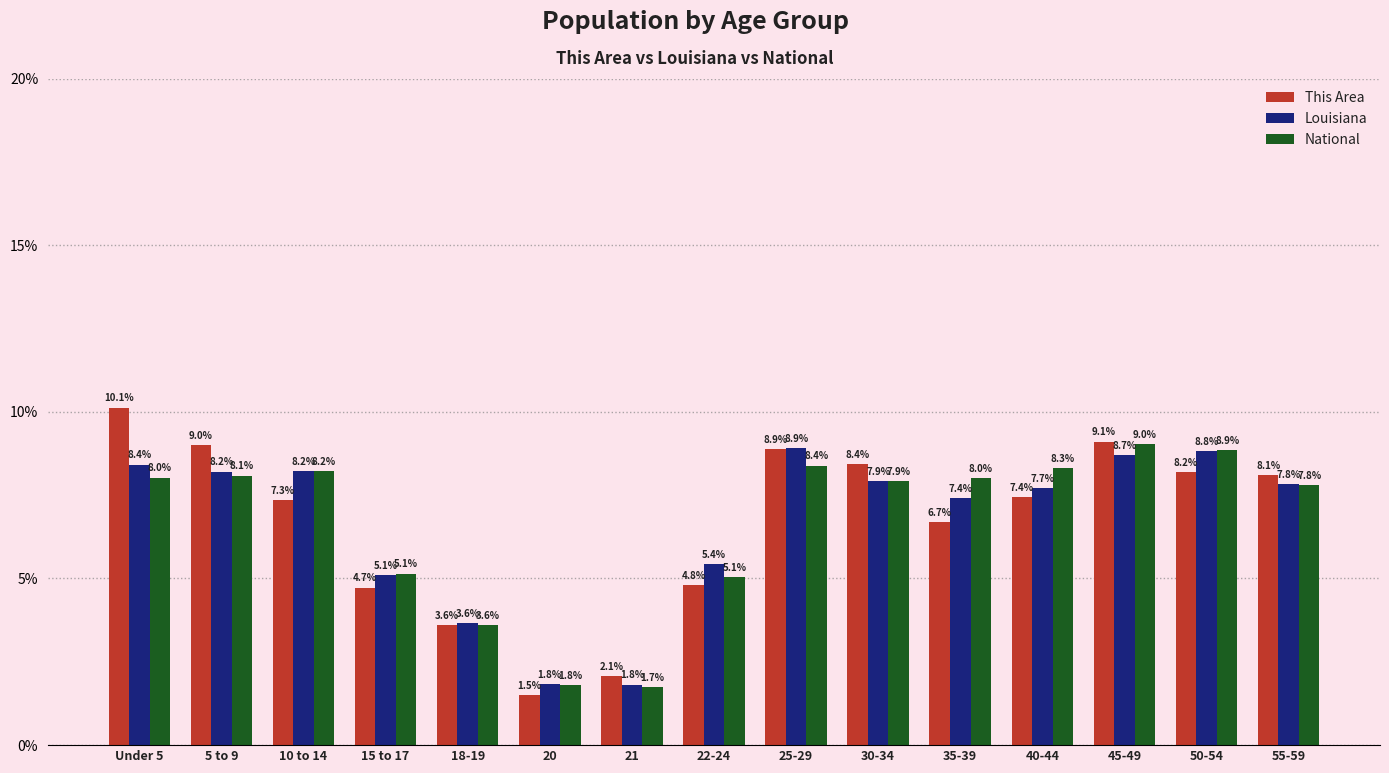

At how many categories does at least one series exceed 6?

10